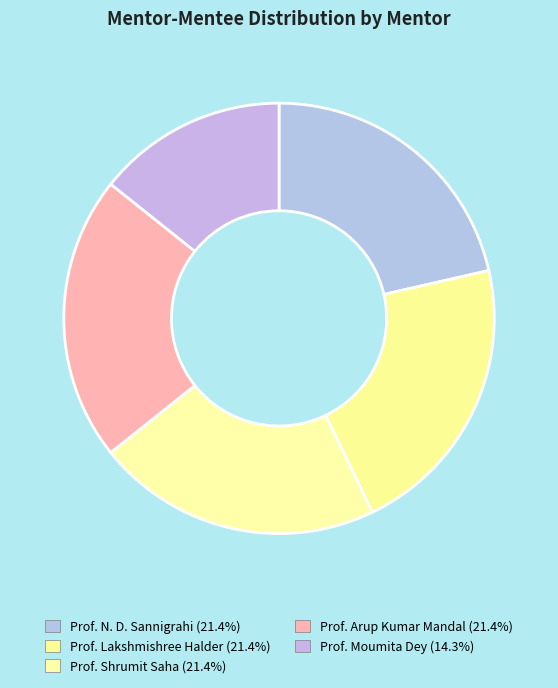

Rank the categories by value from lowest to highest.

Prof. Moumita Dey, Prof. N. D. Sannigrahi, Prof. Lakshmishree Halder, Prof. Shrumit Saha, Prof. Arup Kumar Mandal